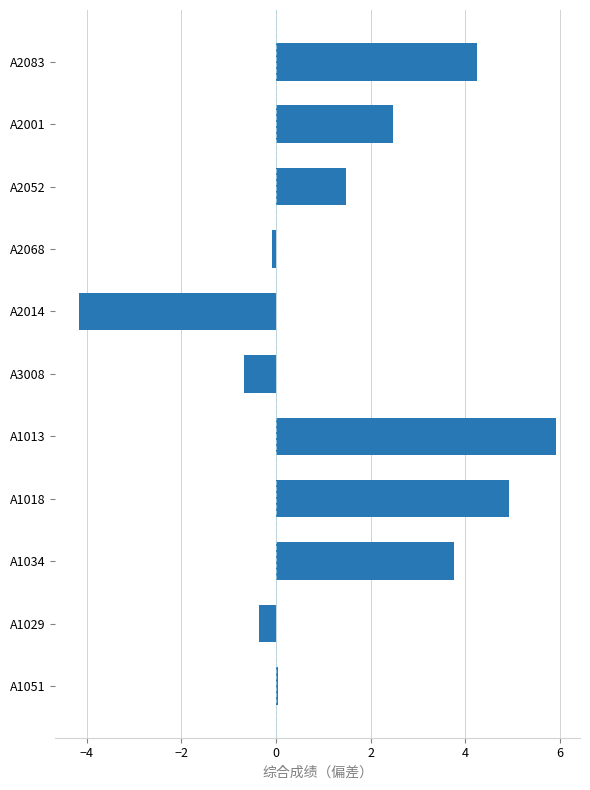

Is it true that the value at A2083 is 4.2?

True